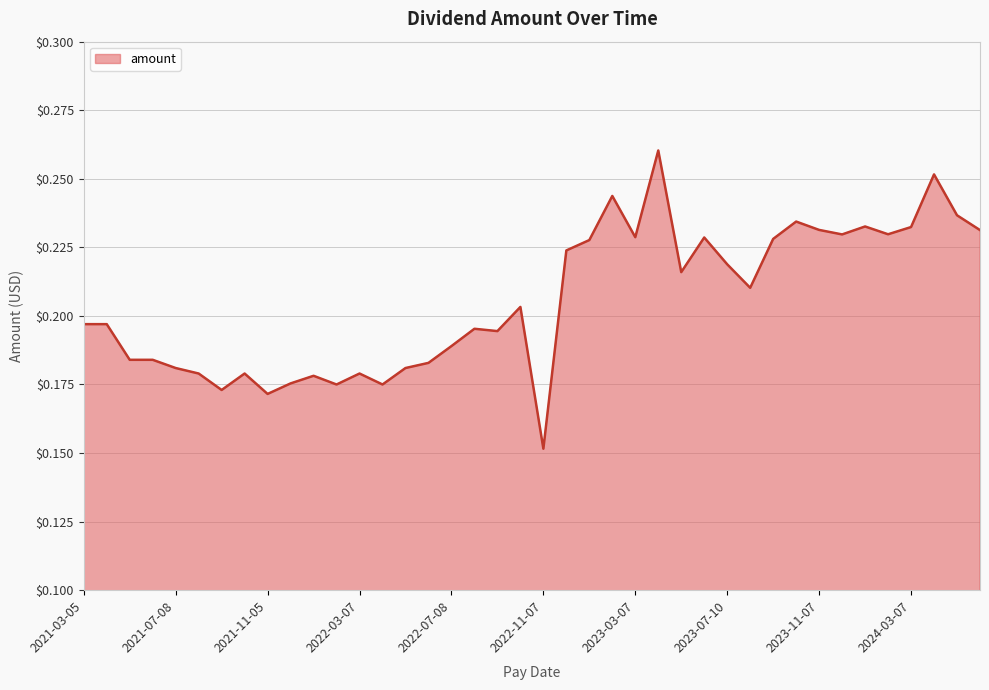

Reading left to right, what are all the values shown in this chart?

2024-11-07=0.2	2024-05-07=0.2	2024-04-05=0.3	2024-03-07=0.2	2024-02-07=0.2	2023-12-20=0.2	2023-12-07=0.2	2023-11-07=0.2	2023-10-06=0.2	2023-09-08=0.2	2023-08-07=0.2	2023-07-10=0.2	2023-06-07=0.2	2023-05-05=0.2	2023-04-07=0.3	2023-03-07=0.2	2023-02-07=0.2	2022-12-21=0.2	2022-12-07=0.2	2022-11-07=0.2	2022-10-07=0.2	2022-09-08=0.2	2022-08-05=0.2	2022-07-08=0.2	2022-06-07=0.2	2022-05-06=0.2	2022-04-07=0.2	2022-03-07=0.2	2022-02-07=0.2	2021-12-22=0.2	2021-12-07=0.2	2021-11-05=0.2	2021-10-07=0.2	2021-09-08=0.2	2021-08-06=0.2	2021-07-08=0.2	2021-06-07=0.2	2021-05-07=0.2	2021-04-08=0.2	2021-03-05=0.2